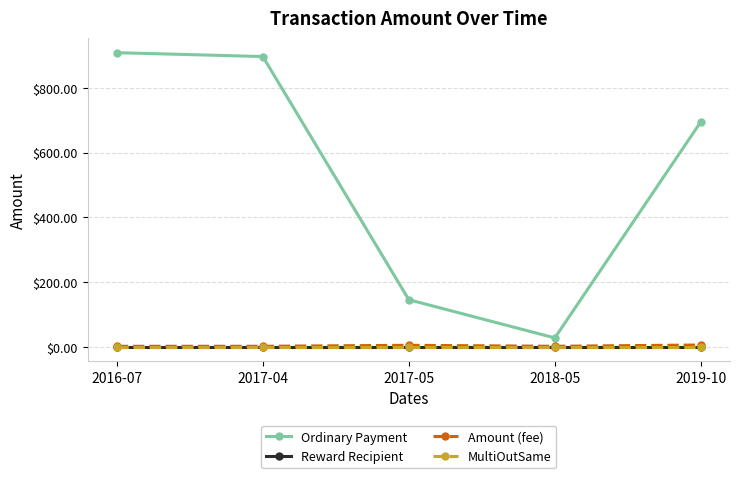

How many lines are shown in the chart?

4